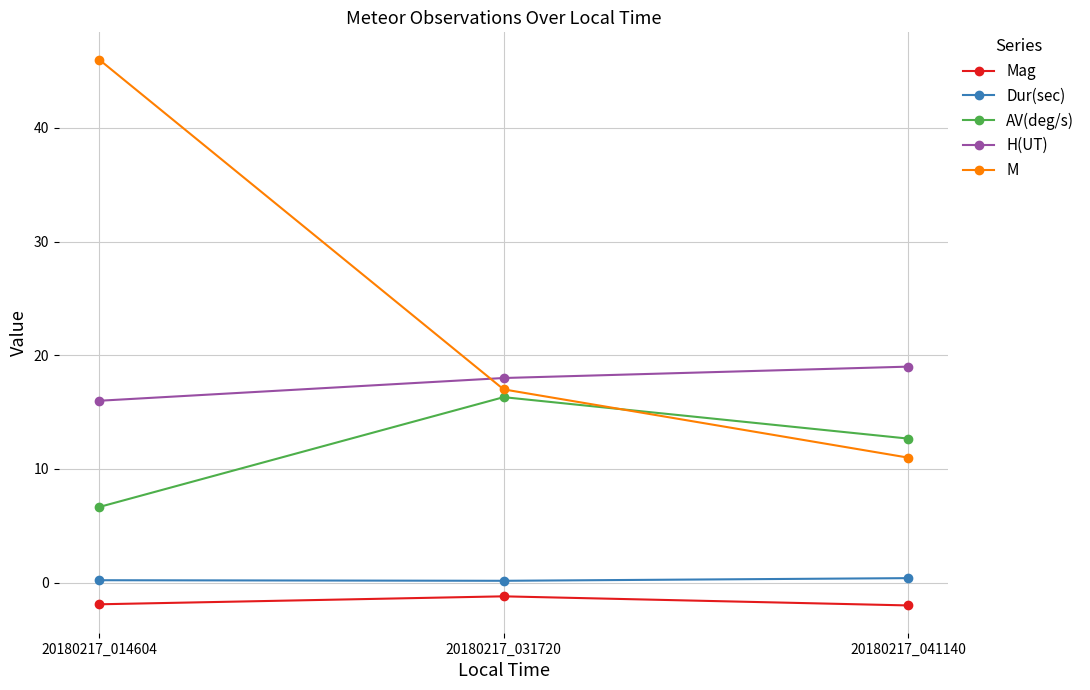

Is this an area chart (filled region under the line)?

No